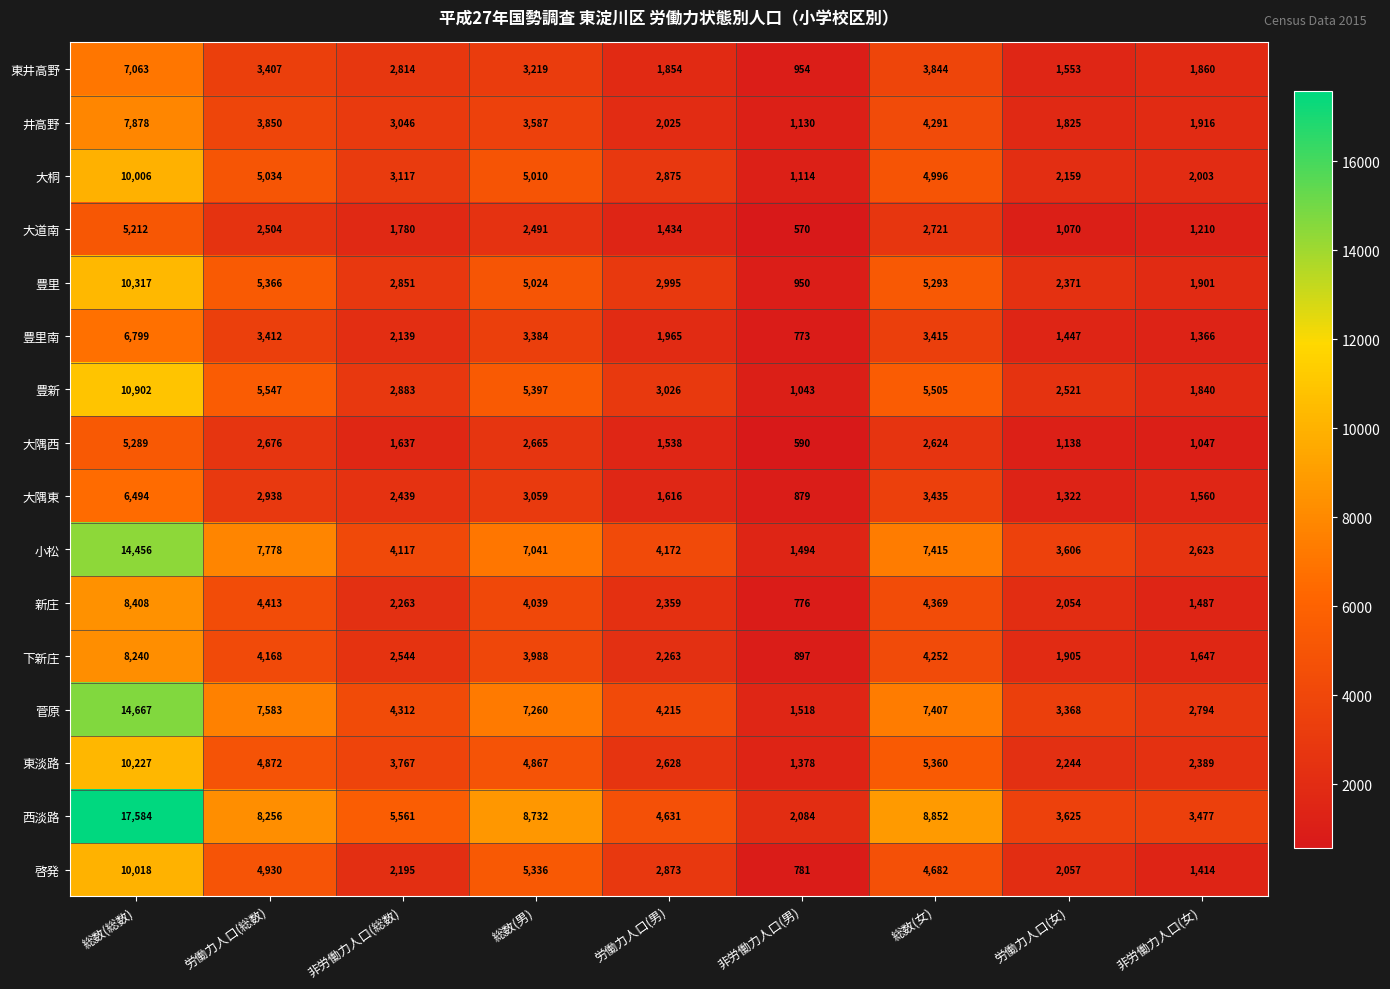

Rank the series by their maximum value, from lowest to highest.

大道南, 大隅西, 大隅東, 豊里南, 東井高野, 井高野, 下新庄, 新庄, 大桐, 啓発, 東淡路, 豊里, 豊新, 小松, 菅原, 西淡路